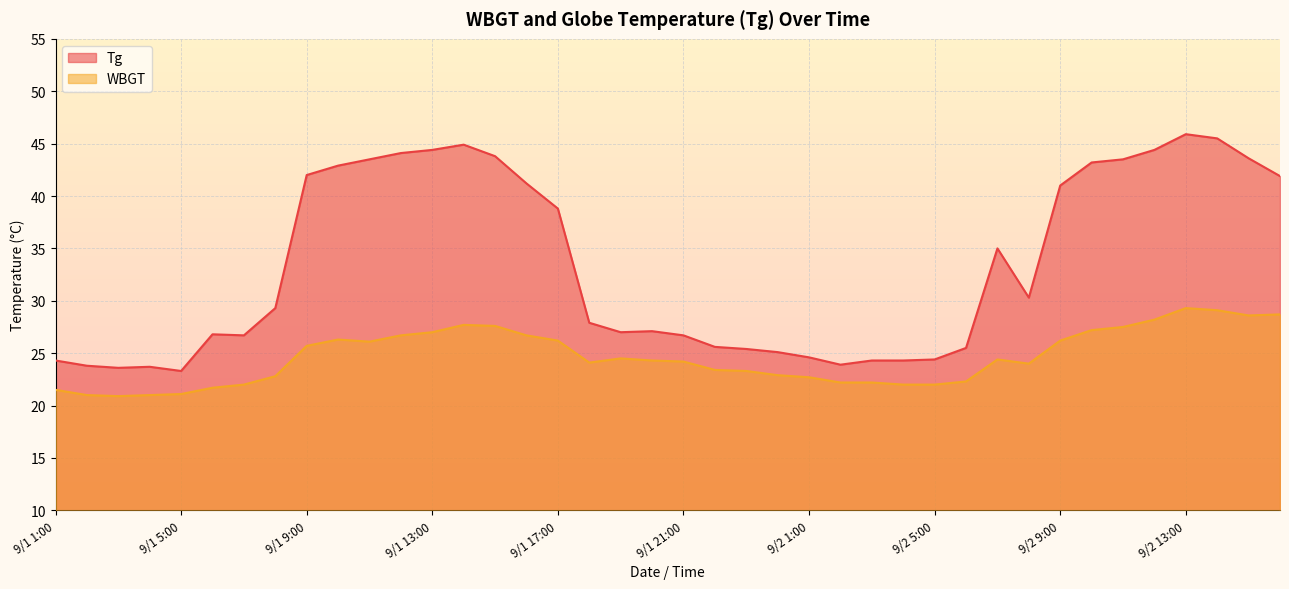

Is the value of Tg at 9/2 9:00 greater than the value of WBGT at 9/2 2:00?

Yes